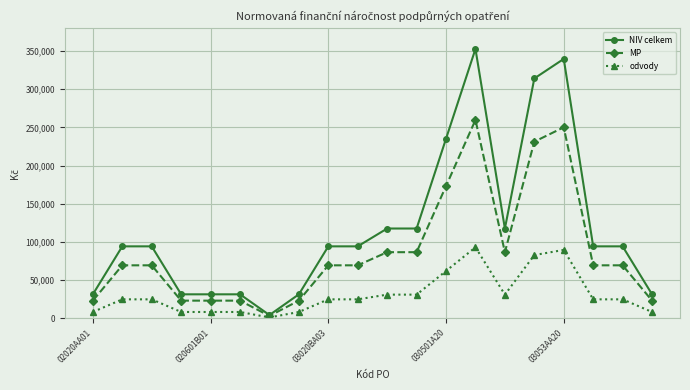

List the series in order of their overall mean, lowest first.

odvody, MP, NIV celkem